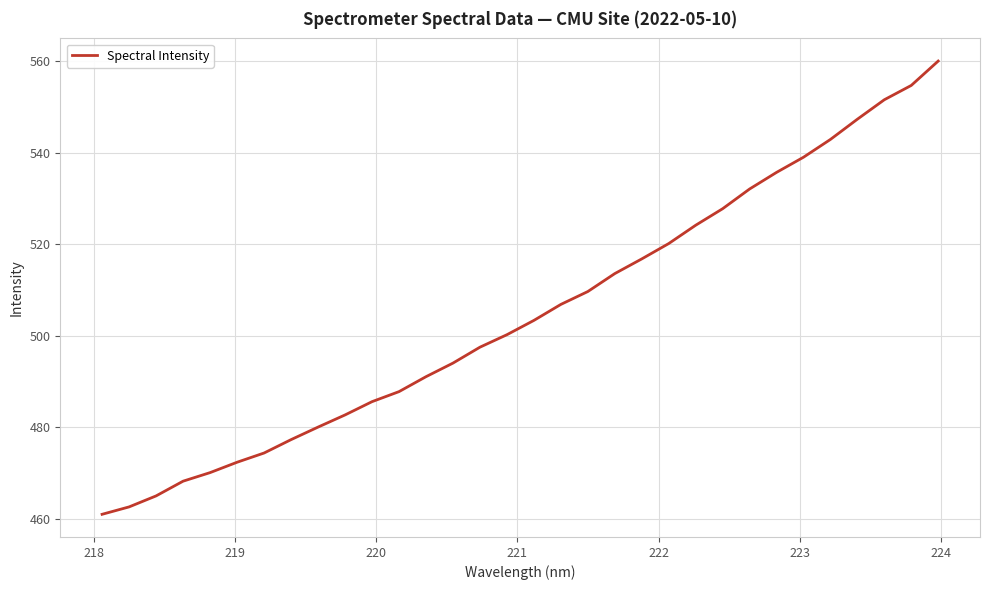

What is the smallest value displayed?

461.0